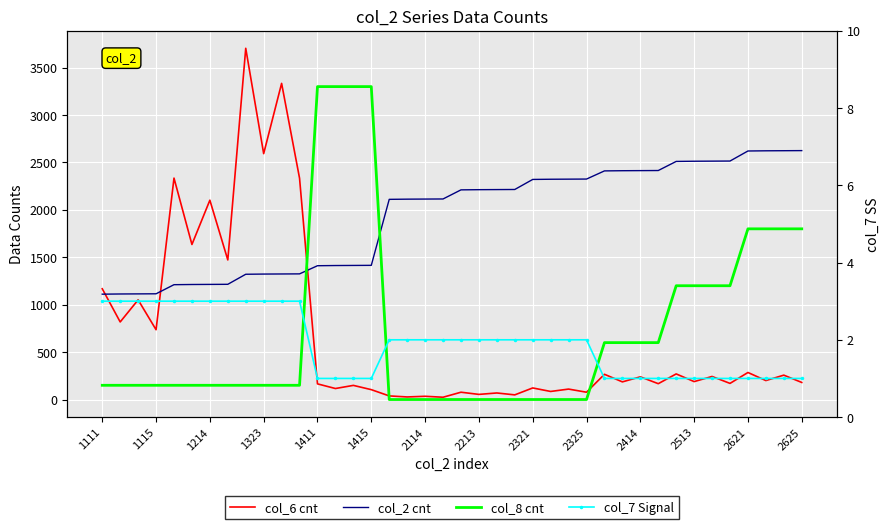

What are all the series names shown in the legend?

col_6 cnt, col_2 cnt, col_8 cnt, col_7 Signal